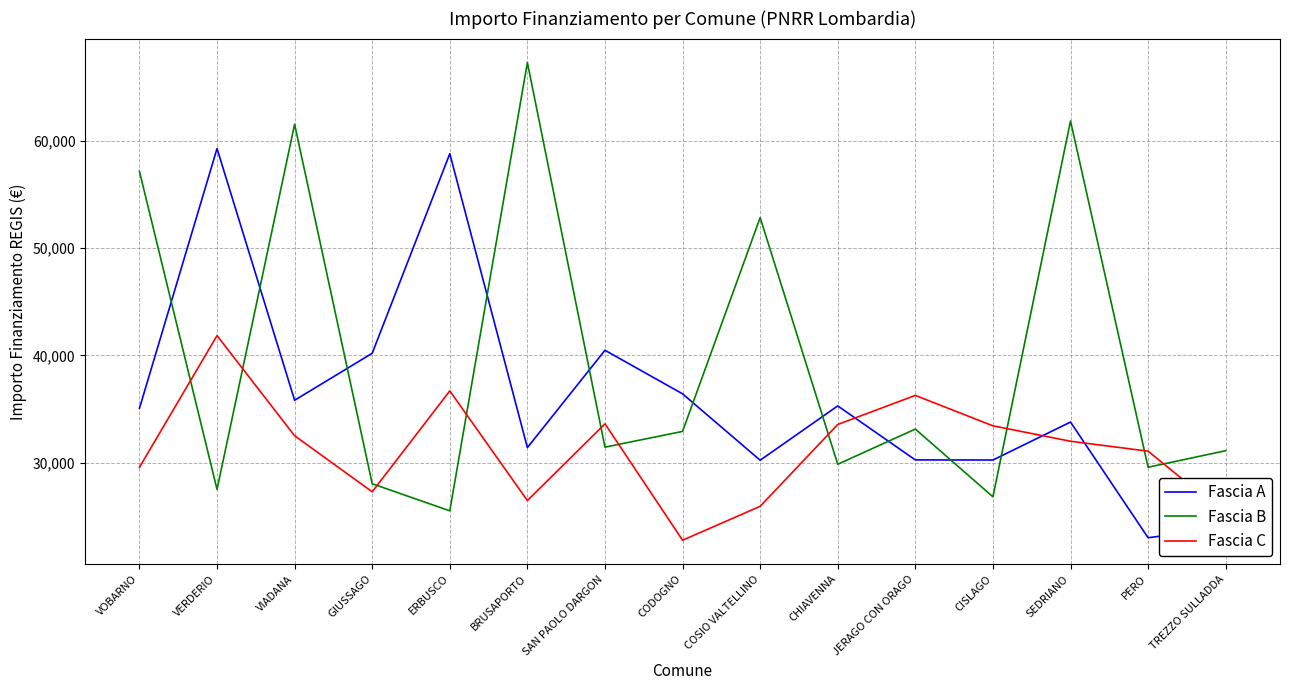

How many times do Fascia A and Fascia B cross each other?

10